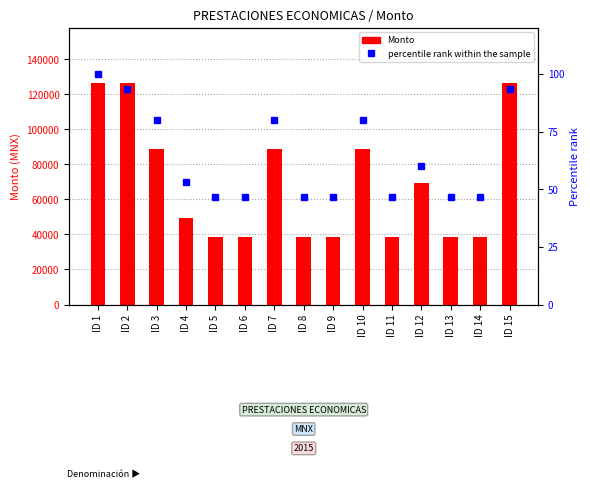

The Monto series shows 33797.5 at ID 2. True or false?

False